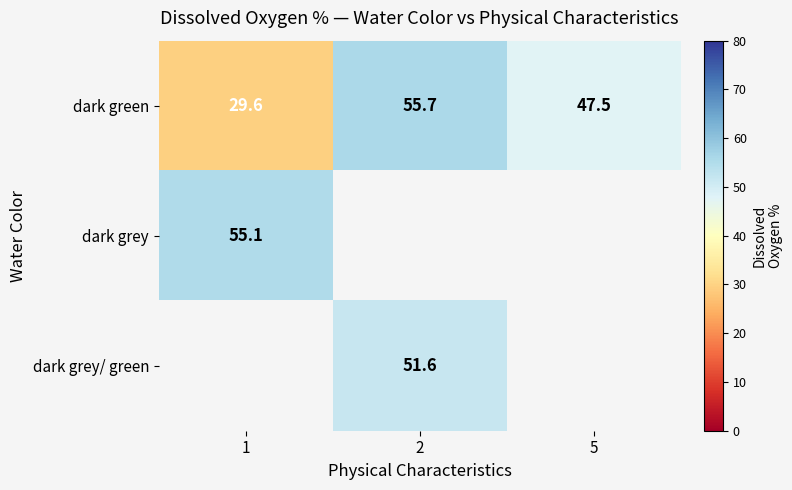

At how many categories does at least one series exceed 38?

3